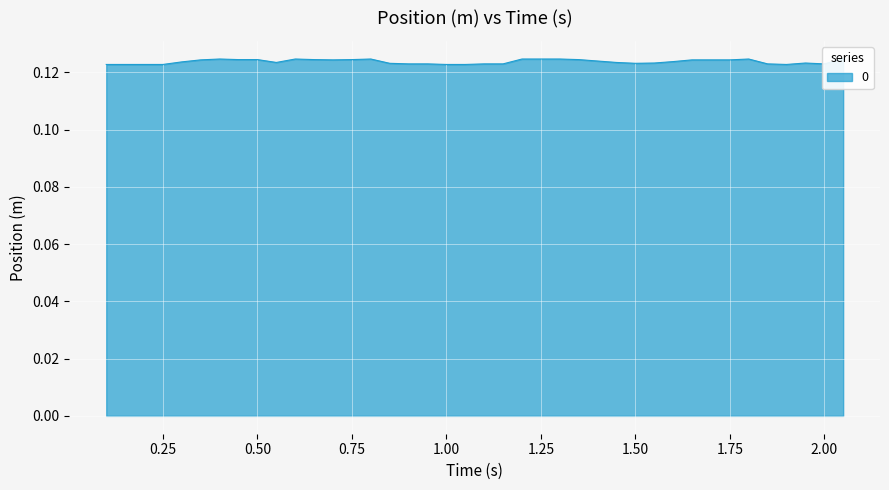

What is the maximum value shown in the chart?

0.1